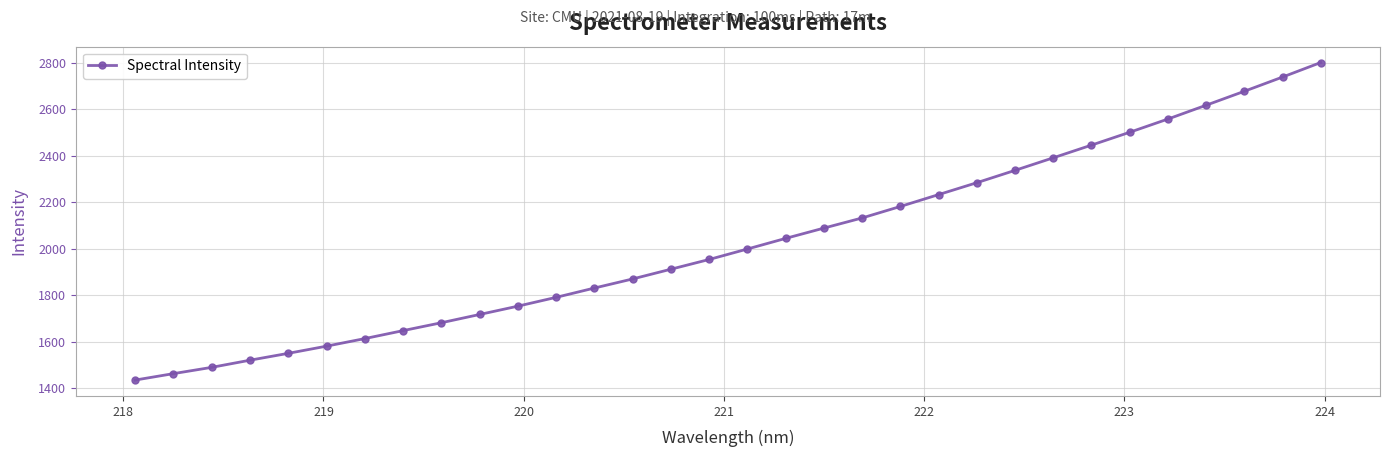

Count the number of categories in the chart.

32